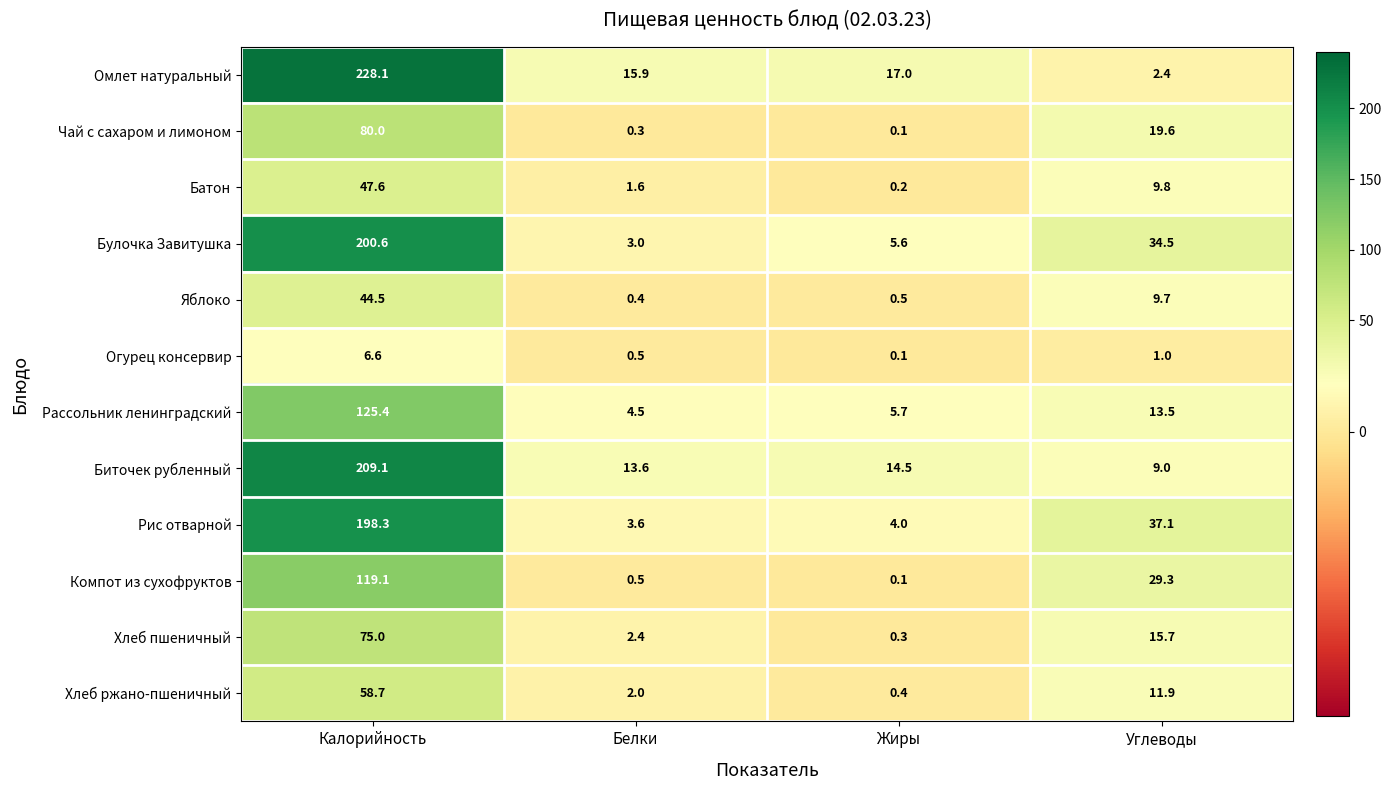

List the series in order of their peak value, highest first.

Омлет натуральный, Биточек рубленный, Булочка Завитушка, Рис отварной, Рассольник ленинградский, Компот из сухофруктов, Чай с сахаром и лимоном, Хлеб пшеничный, Хлеб ржано-пшеничный, Батон, Яблоко, Огурец консервир